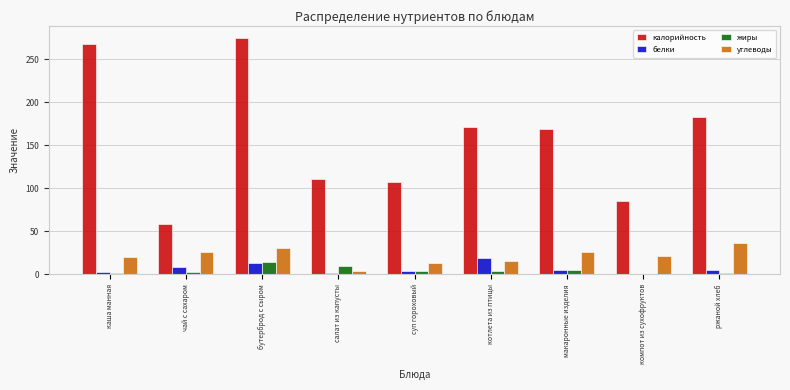

What is the maximum value shown in the chart?

274.8